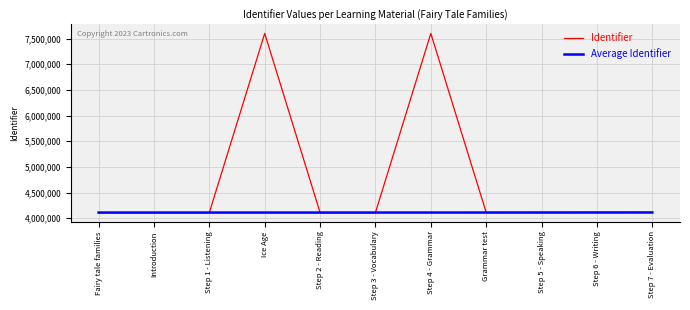

Is it true that Average Identifier equals 1233495 at Ice Age?

False